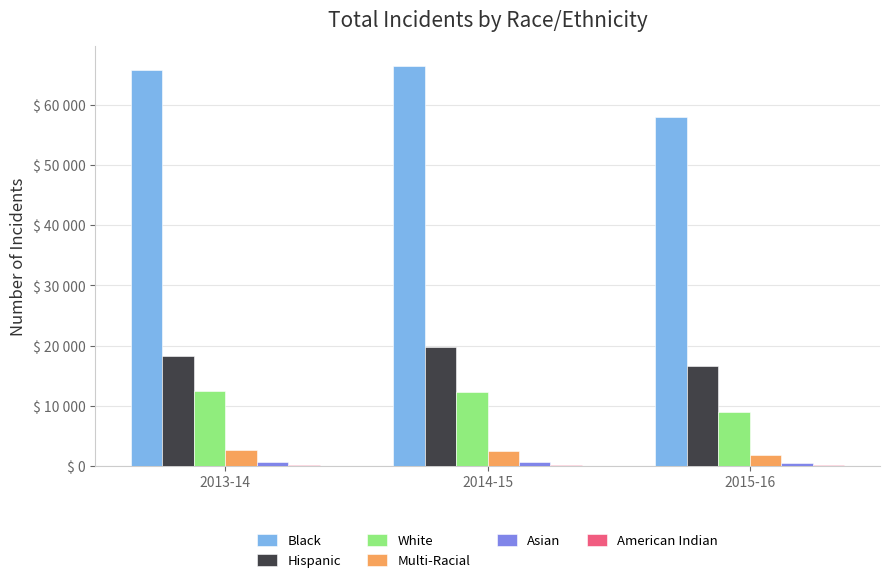

Reading left to right, transcribe all the data shown in this chart.

Black: 2013-14=65770	2014-15=66450	2015-16=58032
Hispanic: 2013-14=18348	2014-15=19739	2015-16=16703
White: 2013-14=12552	2014-15=12331	2015-16=9038
Multi-Racial: 2013-14=2613	2014-15=2474	2015-16=1869
Asian: 2013-14=635	2014-15=718	2015-16=563
American Indian: 2013-14=214	2014-15=225	2015-16=175